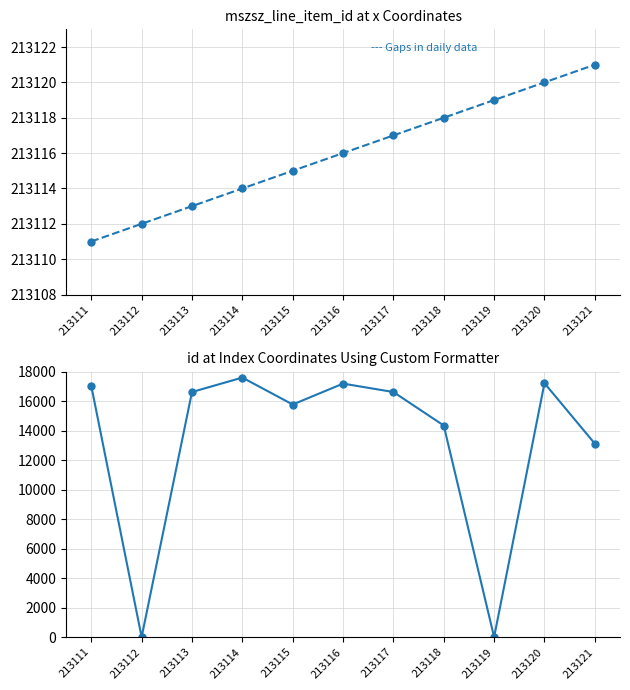

Which has a higher value, 213121 or 213113?

213121